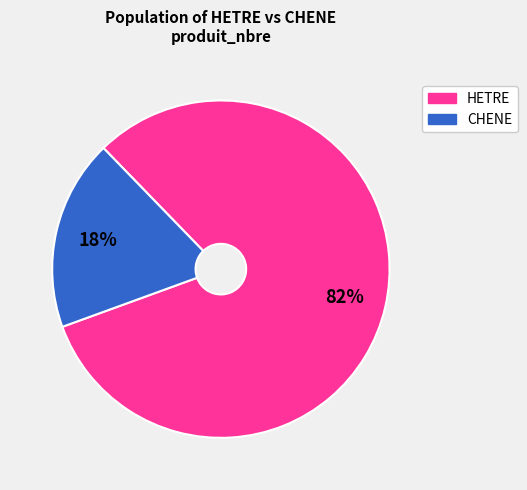

To the nearest percent, what is the average slice percentage?

50%